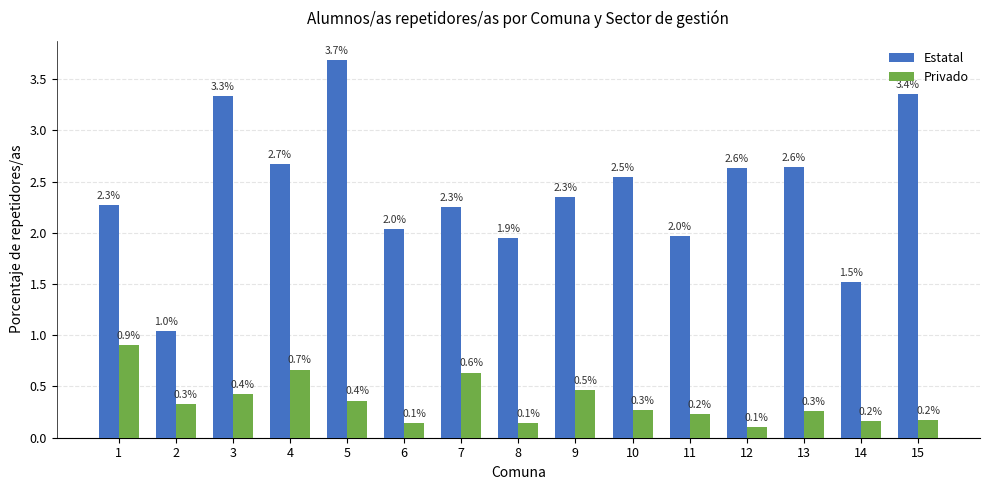

What is the value of the Privado bar at the 10th from the left?

0.3